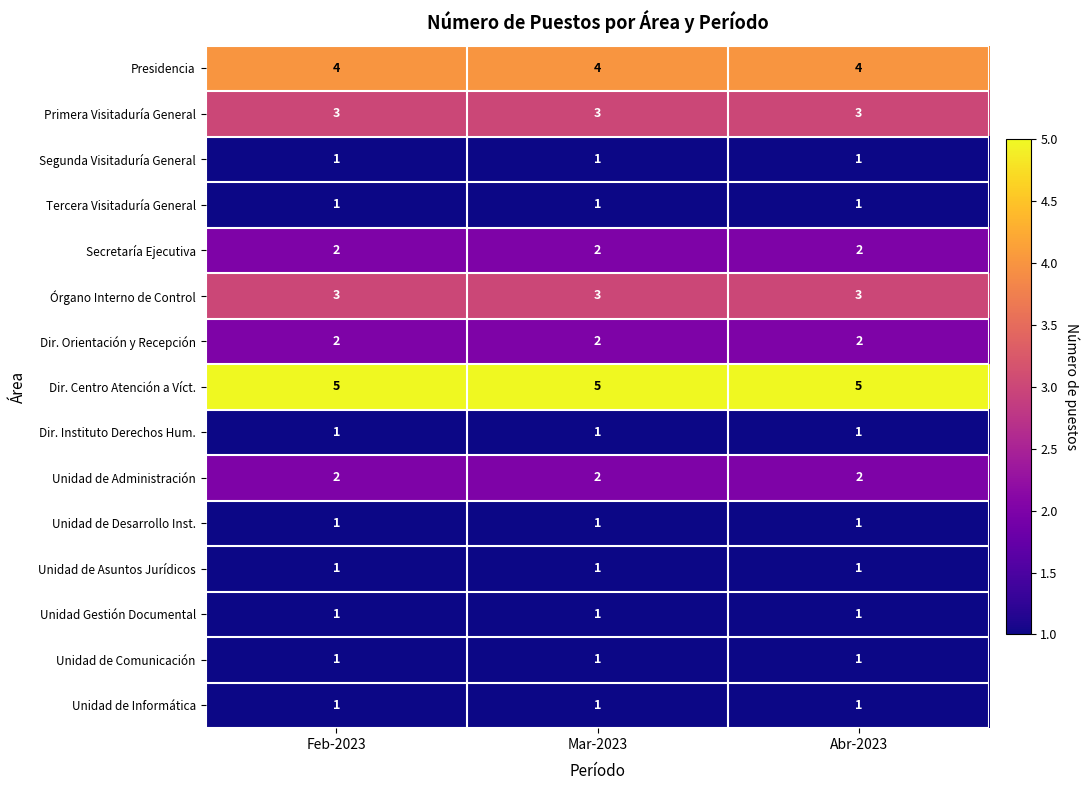

Which series has the largest total across all categories?

Dir. Centro Atención a Víct.